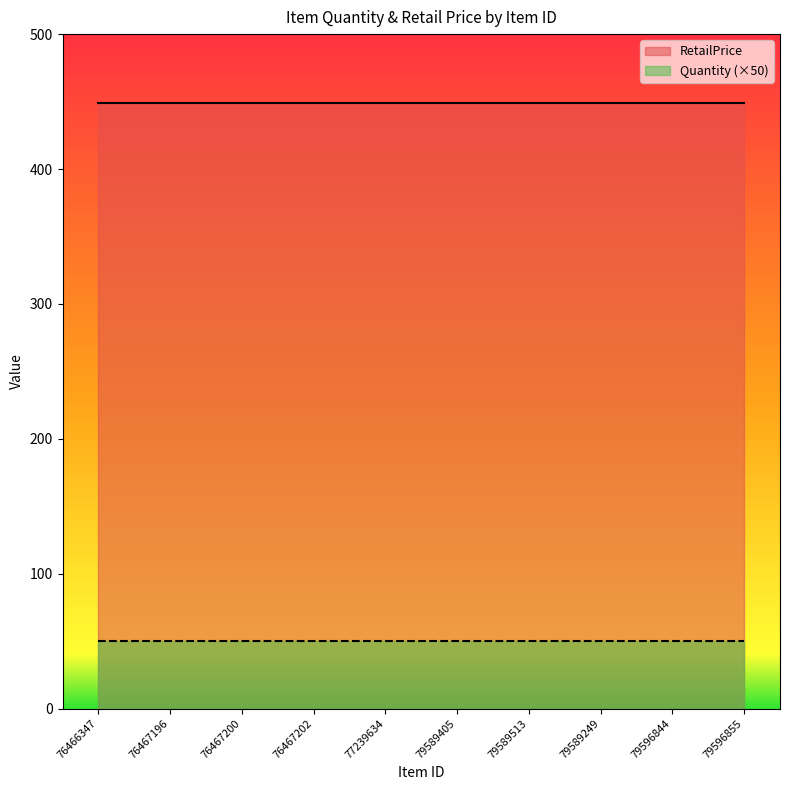

List the series in order of their peak value, highest first.

RetailPrice, Quantity (×50)